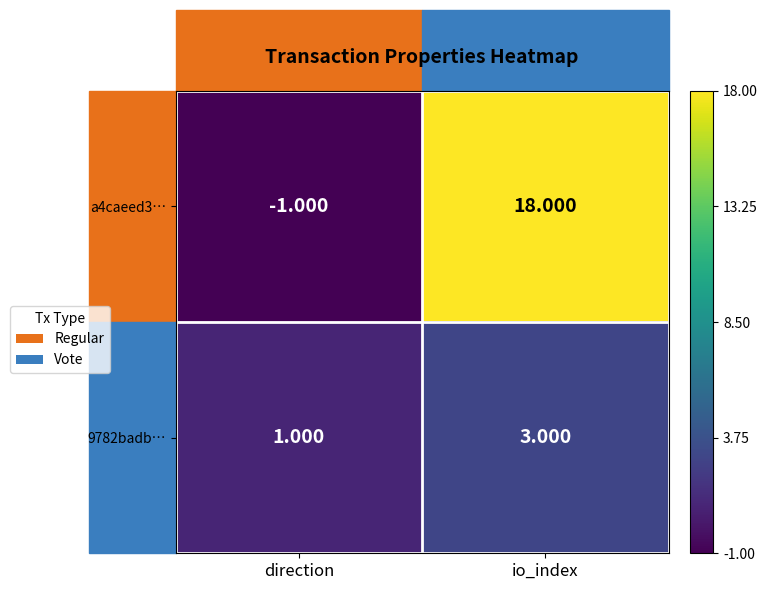

At which category does the chart reach its peak across all series?

io_index